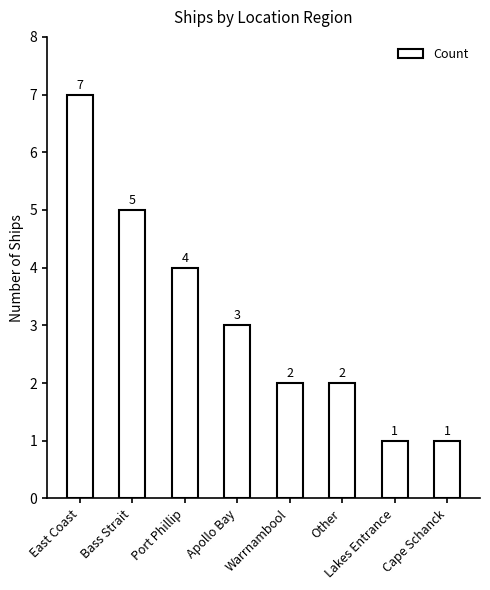

Is it true that the value at Lakes Entrance is 0?

False